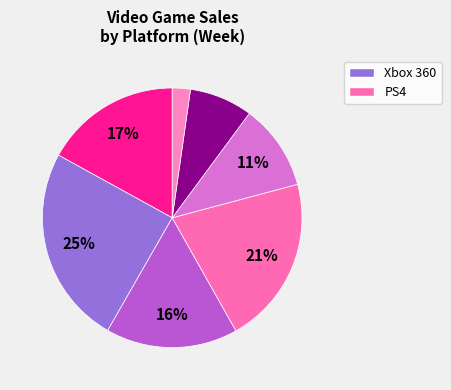

How many slices are in this pie chart?

7